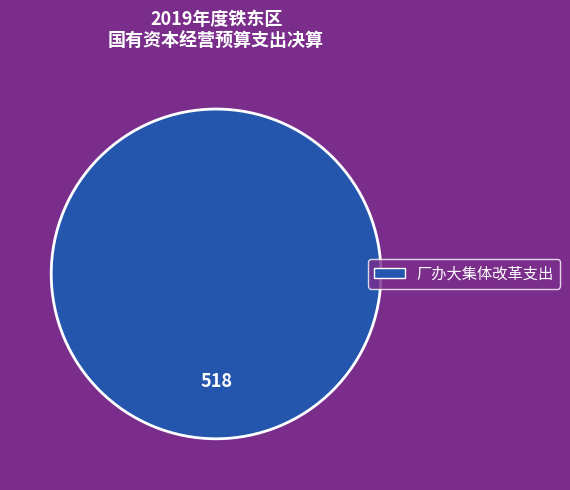

Does any single category account for the majority?

Yes